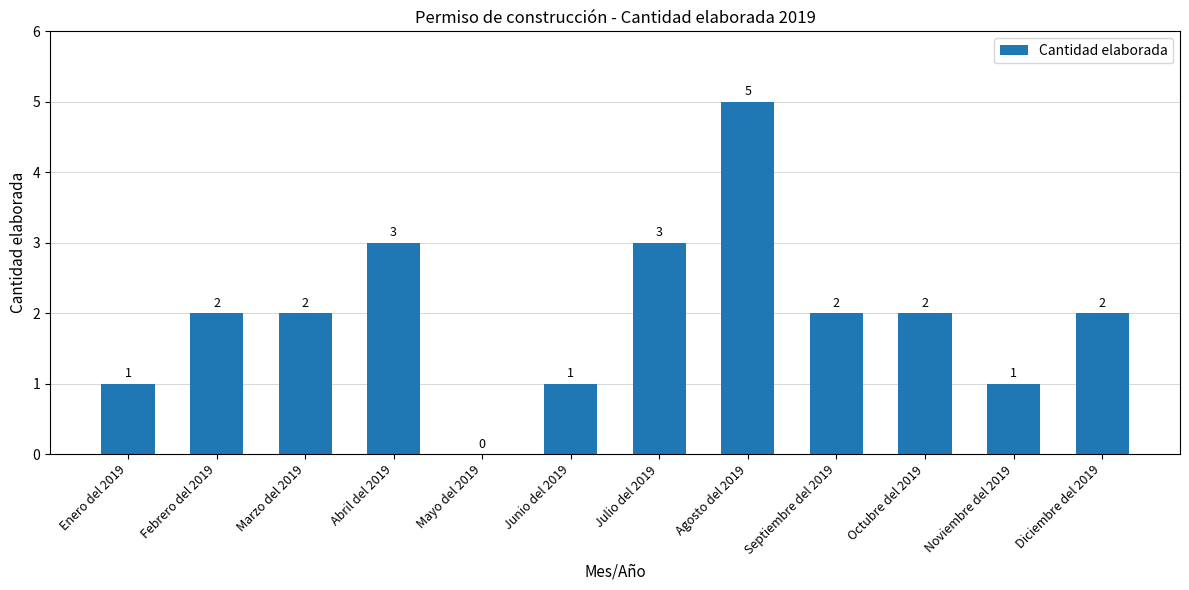

What is the sum of the values at Febrero del 2019 and Noviembre del 2019?

3